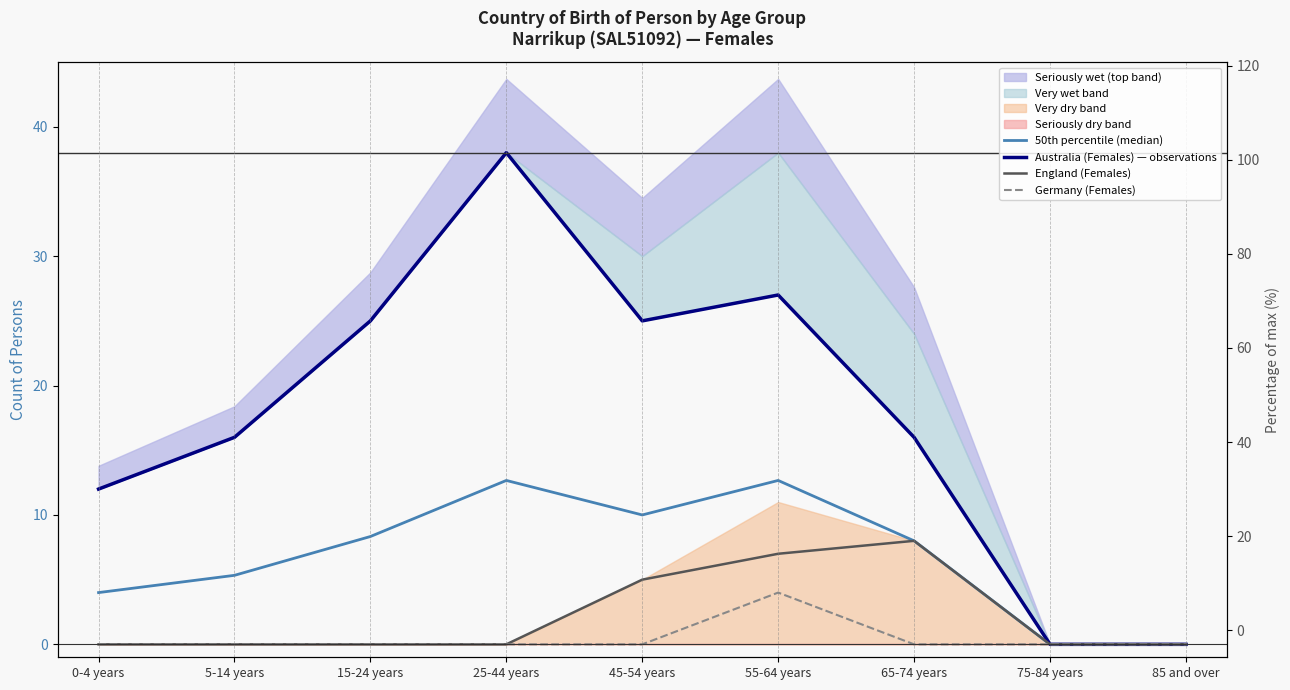

How many values in the 50th percentile (median) series are below 8?

4